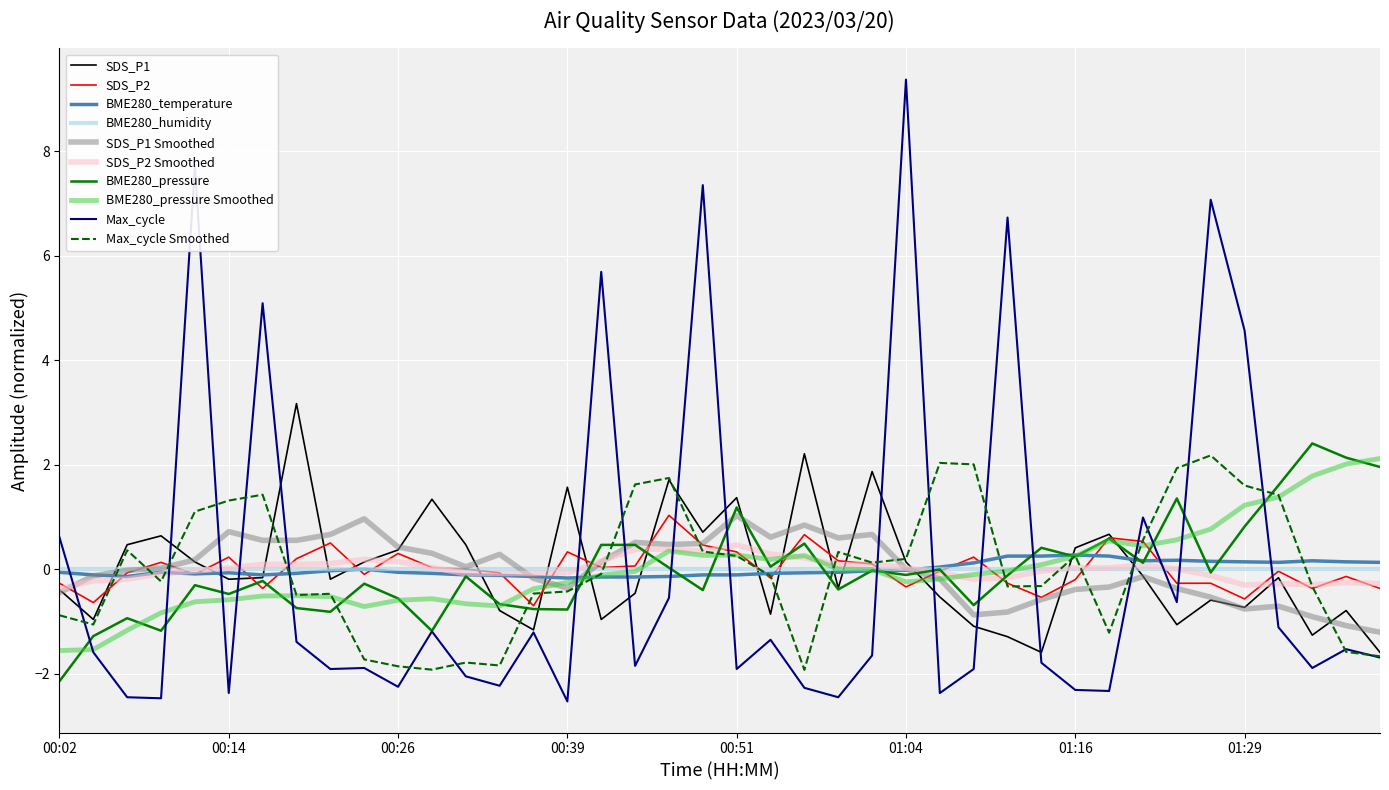

What is the maximum value for SDS_P2?

1.0